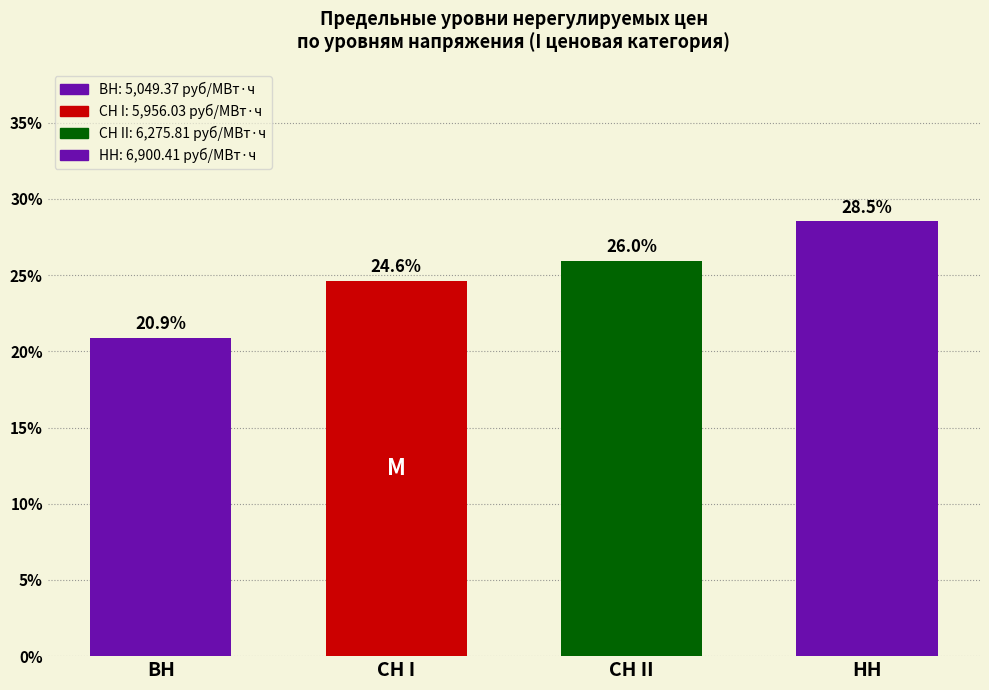

Reading left to right, list all the values displayed in this chart.

20.9	24.6	26.0	28.5